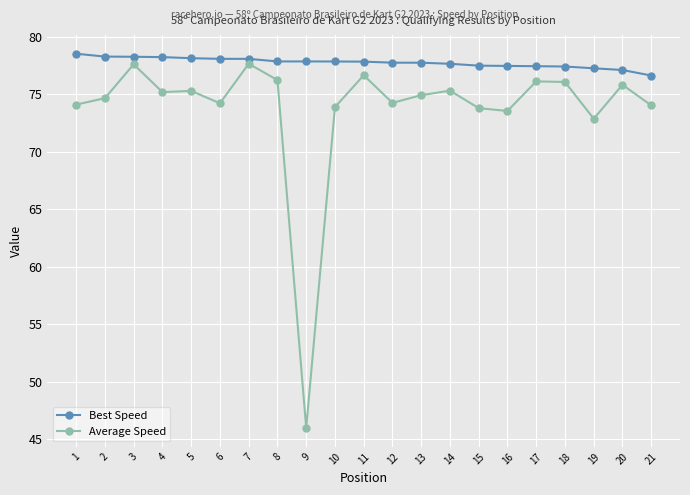

Is this an area chart (filled region under the line)?

No